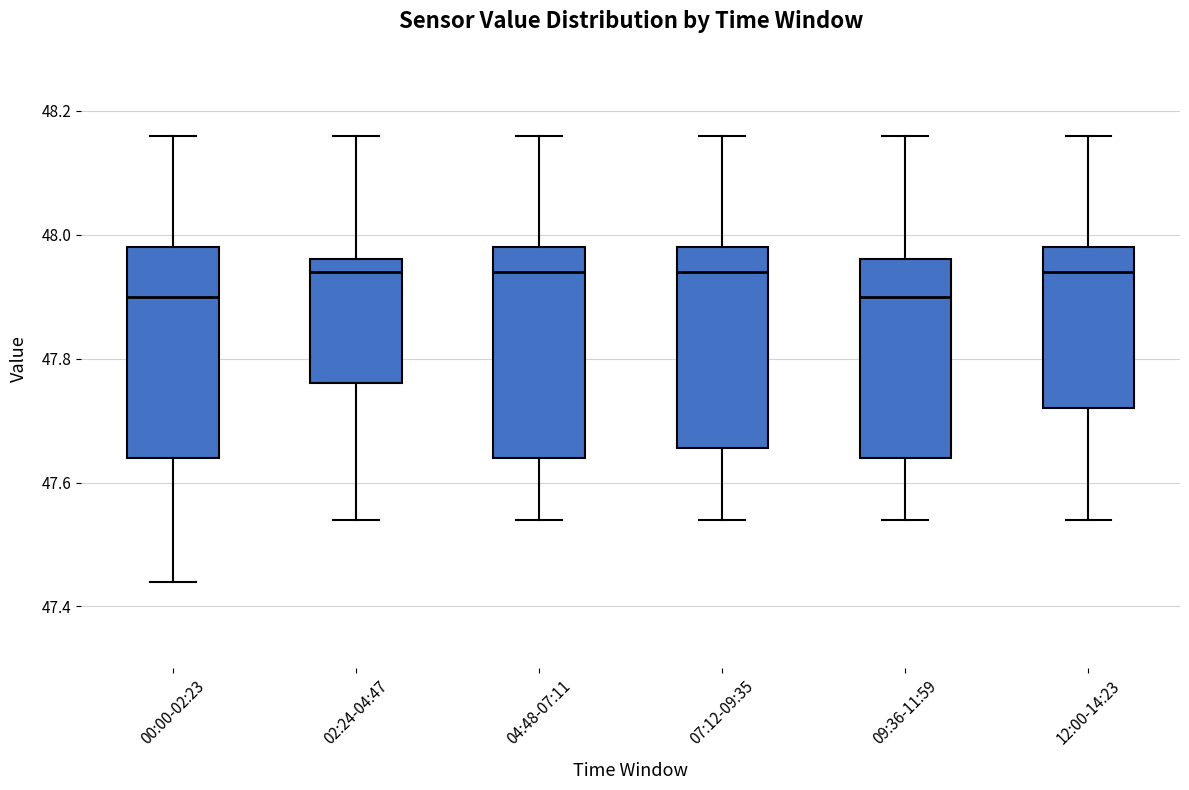

Where is the upper edge of the box for 00:00-02:23 on the y-axis? The values are not printed on the chart, so give them approximately, as read against the axis.

47.98